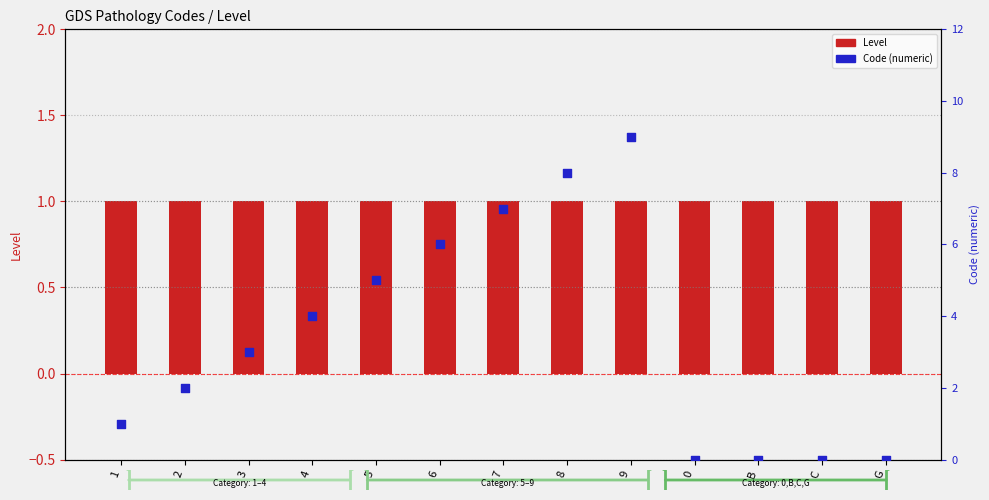

Which series has the largest total across all categories?

Code (numeric)